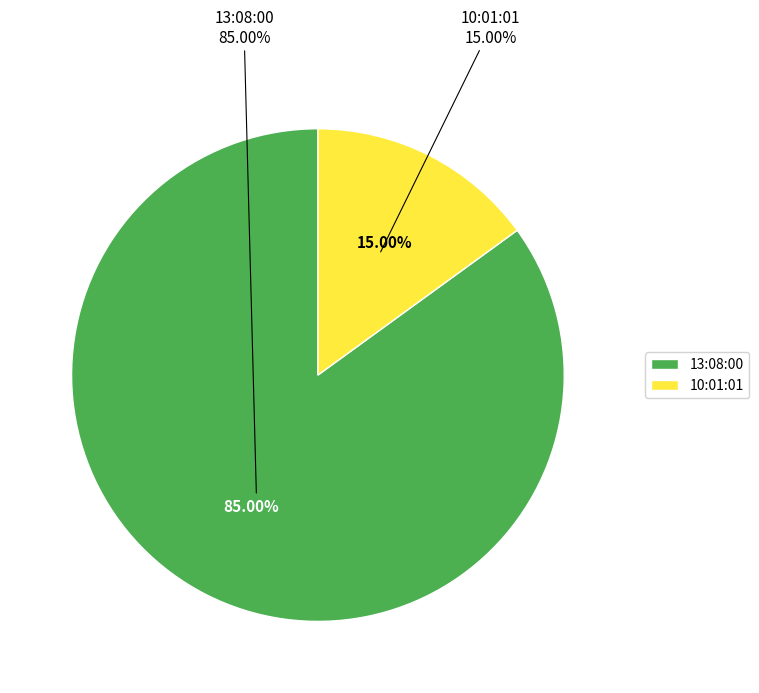

Is 10:01:01 the majority of the pie?

No